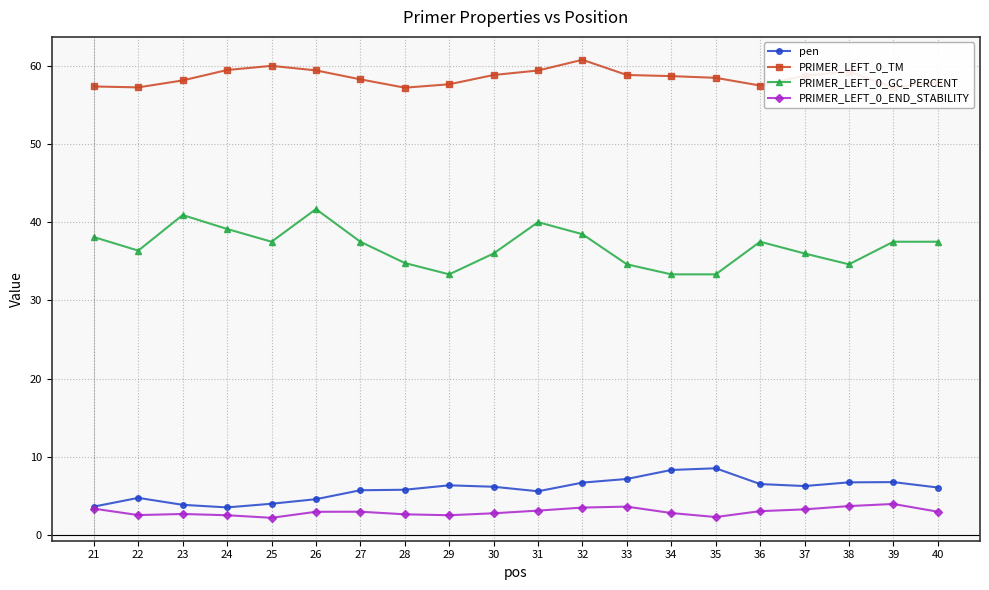

True or false: pen and PRIMER_LEFT_0_GC_PERCENT intersect in this chart.

False